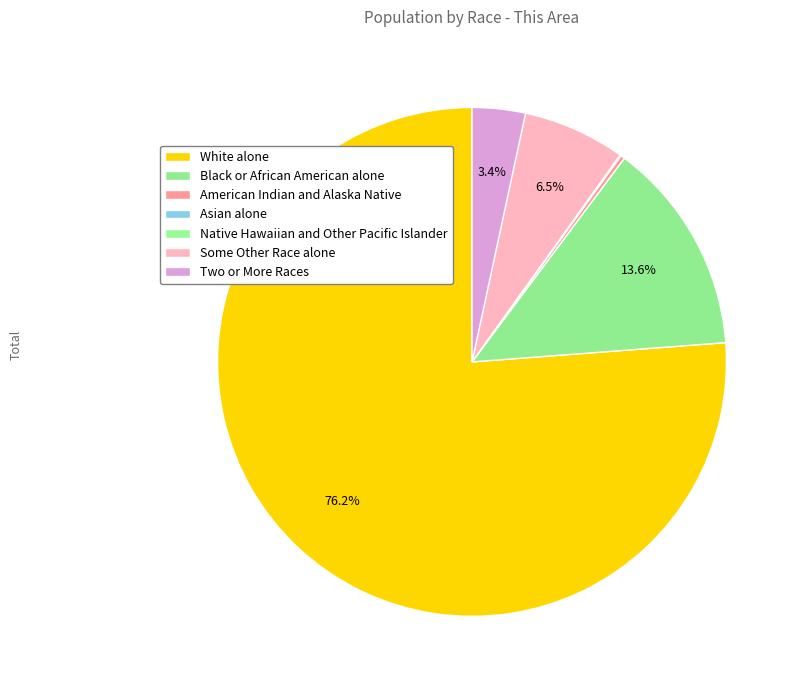

Rank the categories by value from lowest to highest.

Native Hawaiian and Other Pacific Islander, Asian alone, American Indian and Alaska Native, Two or More Races, Some Other Race alone, Black or African American alone, White alone